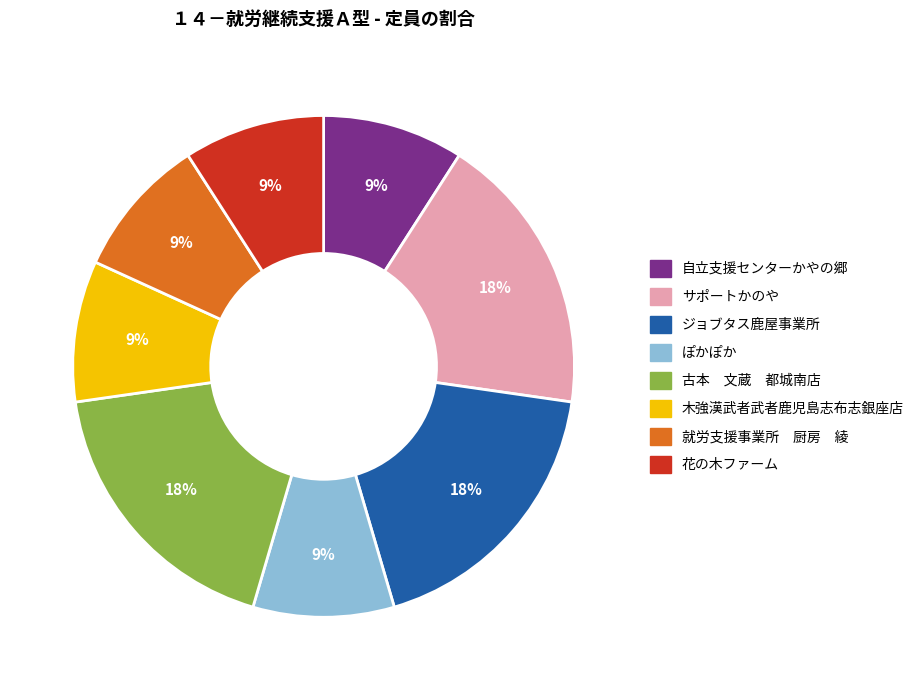

Is it true that サポートかのや is 18% of the pie?

True